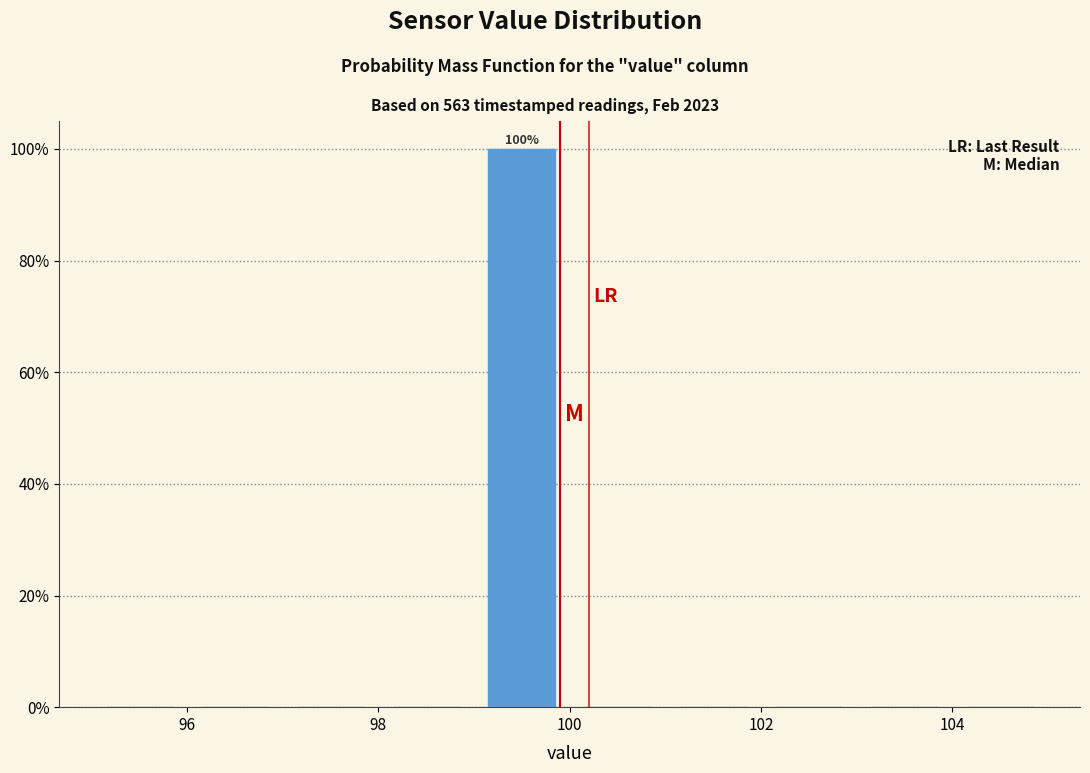

Over which range of the x-axis is the bar tallest?

99 to 100